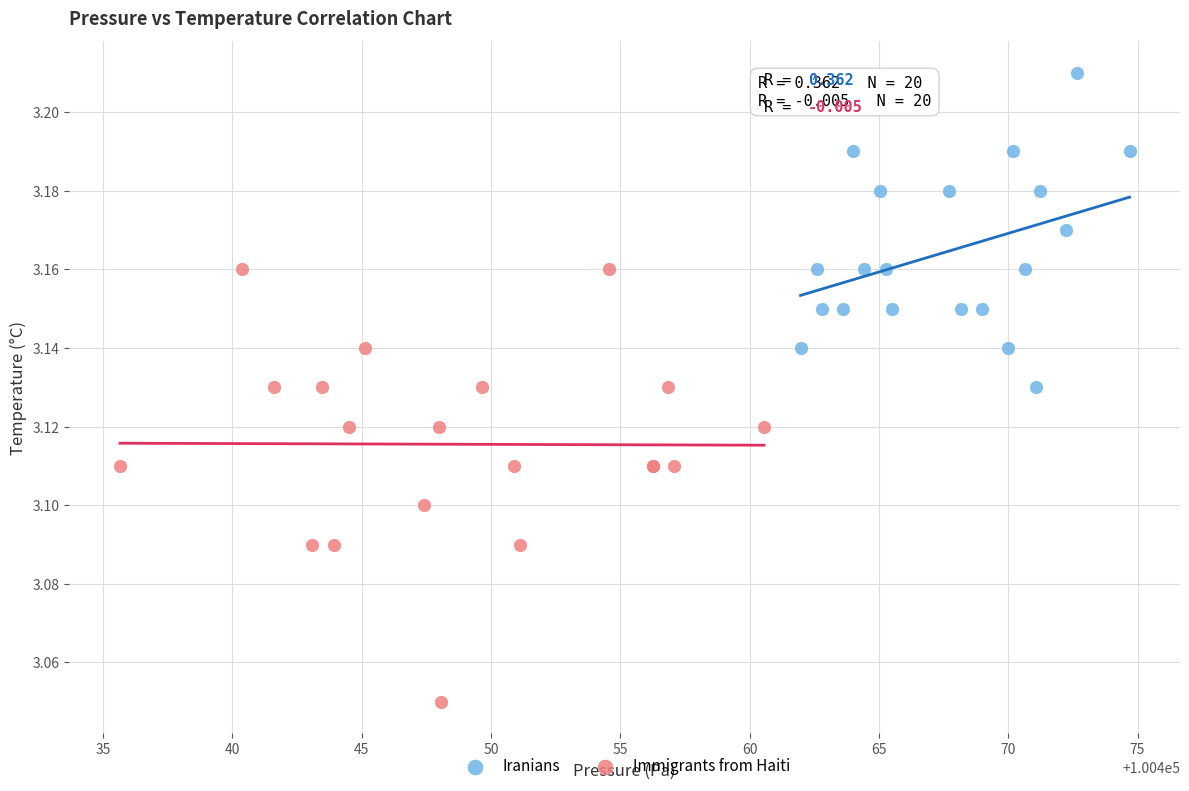

Which series contains the lowest Y value?

Immigrants from Haiti